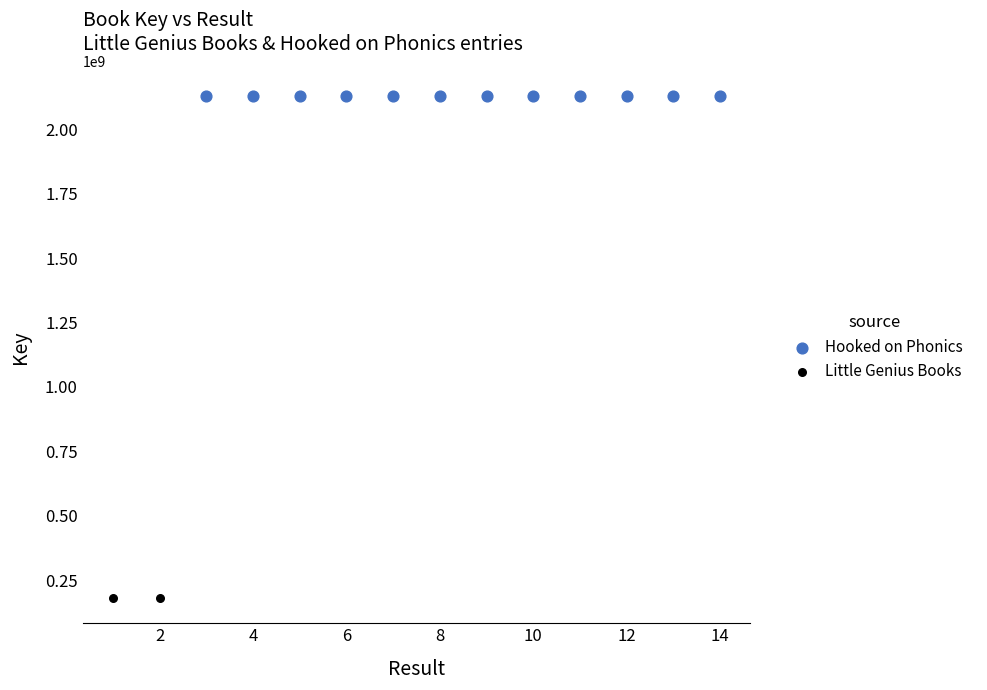

Which series reaches the maximum Y coordinate?

Hooked on Phonics